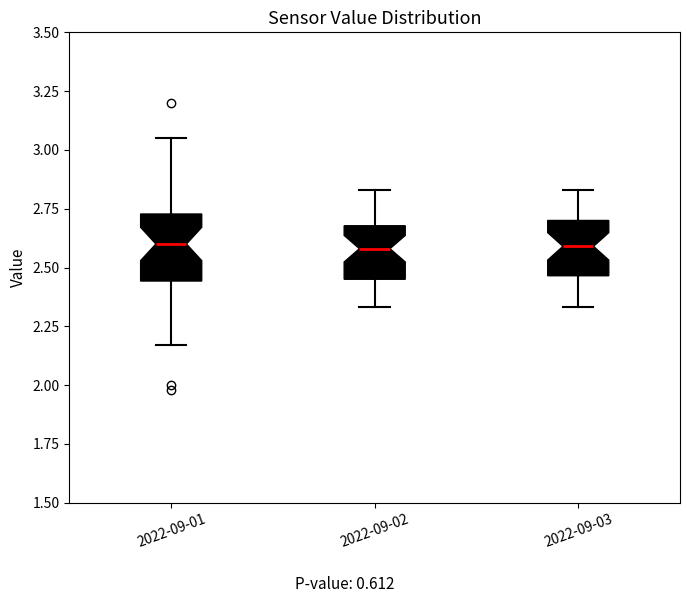

Where is the upper edge of the box for 2022-09-03 on the y-axis? The values are not printed on the chart, so give them approximately, as read against the axis.

2.70